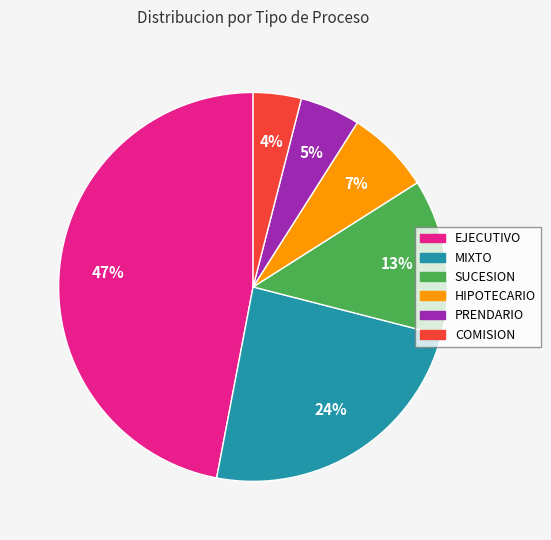

Count the number of slices in the pie.

6